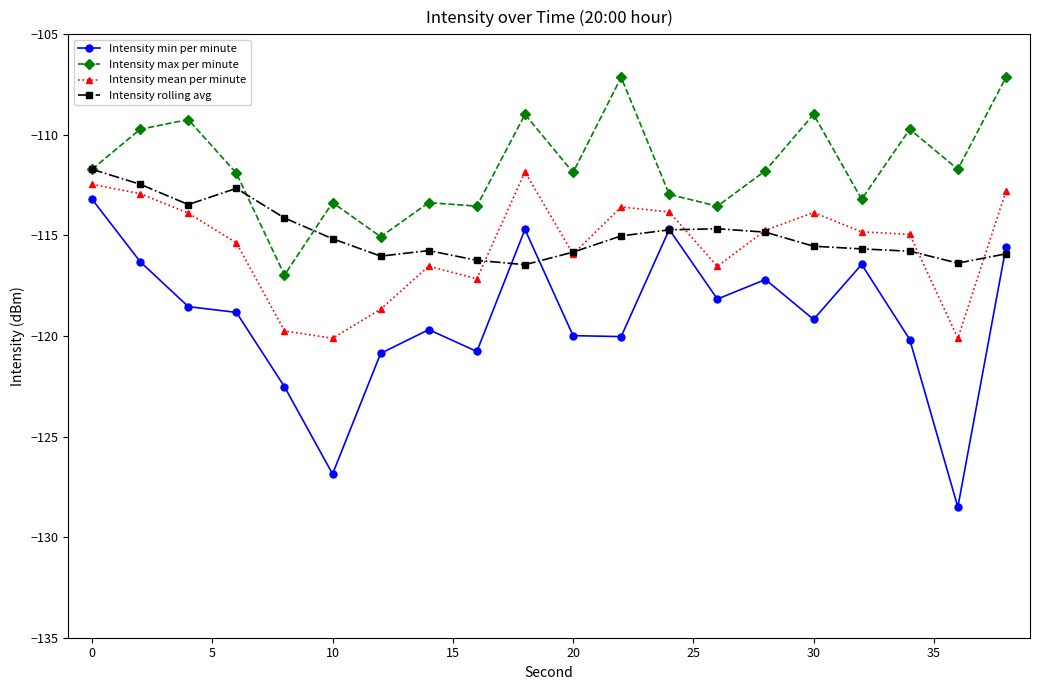

What is the average value of the Intensity min per minute series?

-119.1